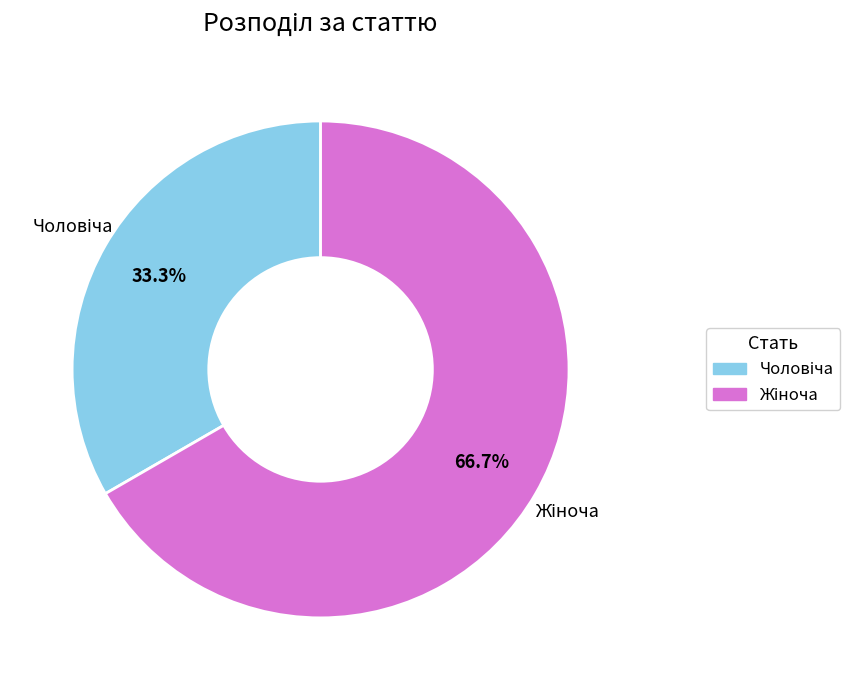

Is there a majority slice in this chart?

Yes